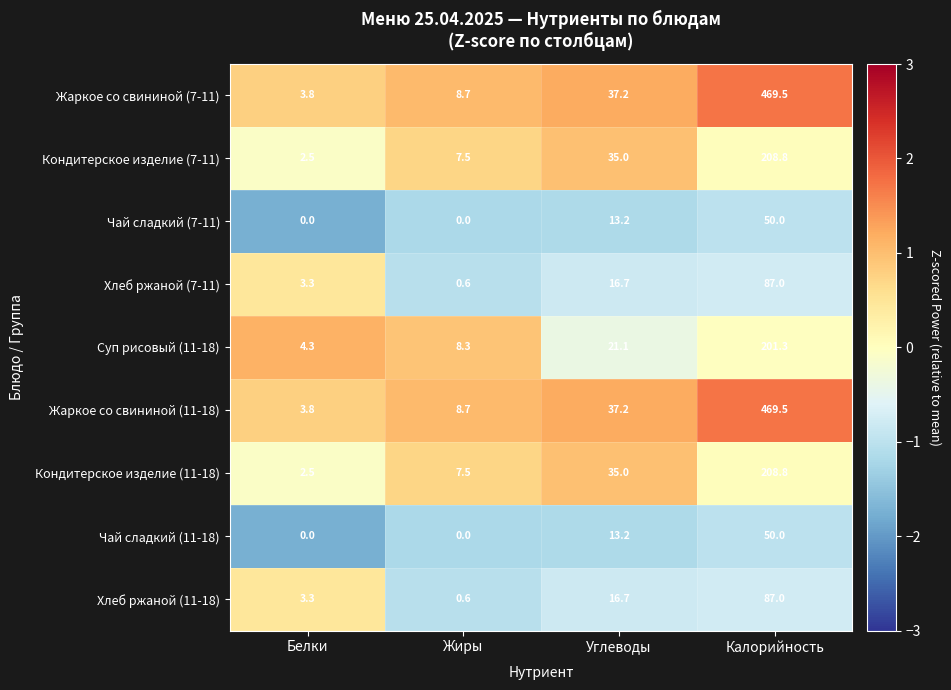

Where does the Чай сладкий (11-18) series first go above 13?

Углеводы